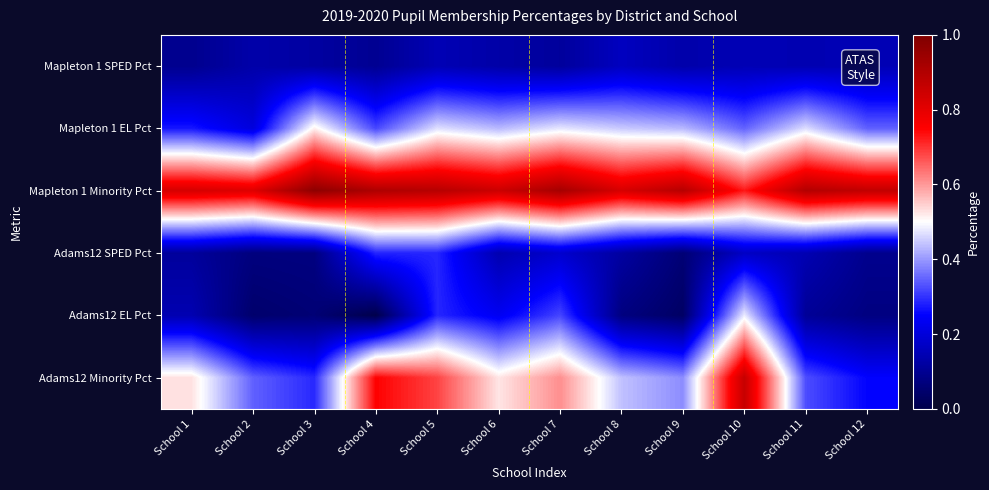

Which label corresponds to the largest value in the chart?

School 3